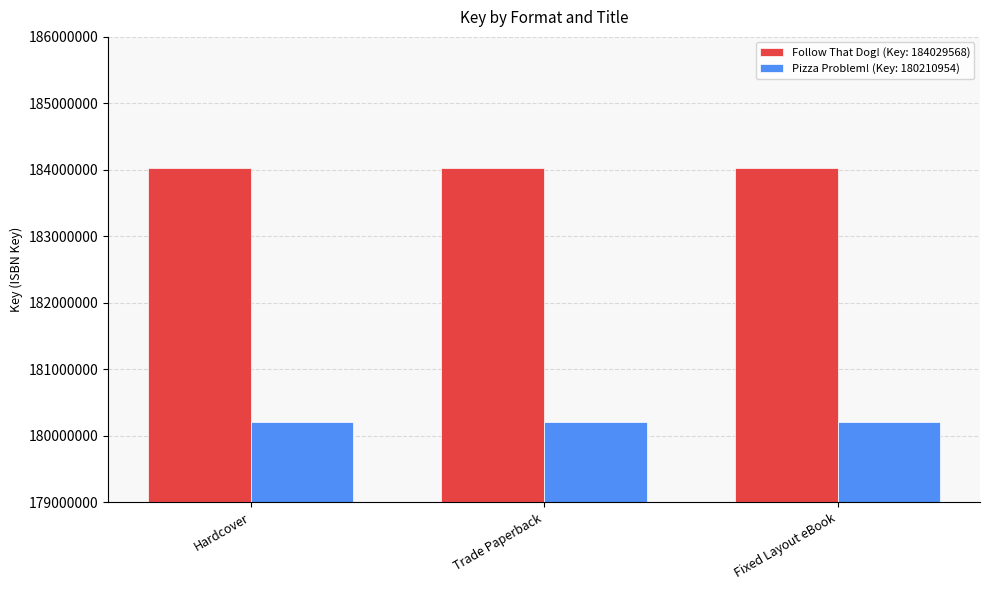

What is the maximum value shown in the chart?

184029568